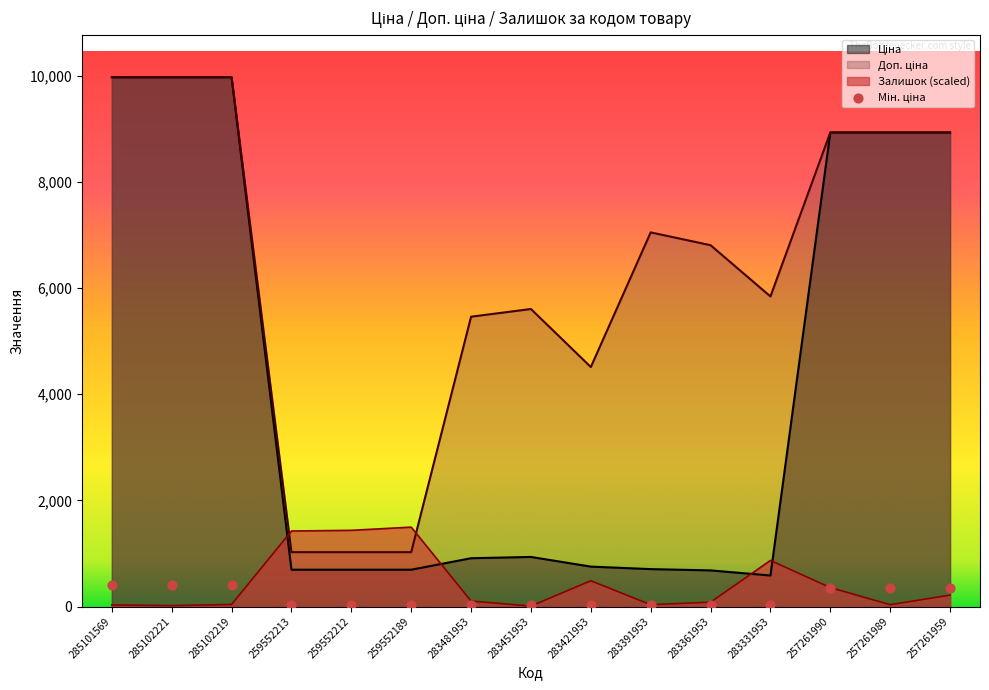

Which series has the widest spread of Y values?

Ціна